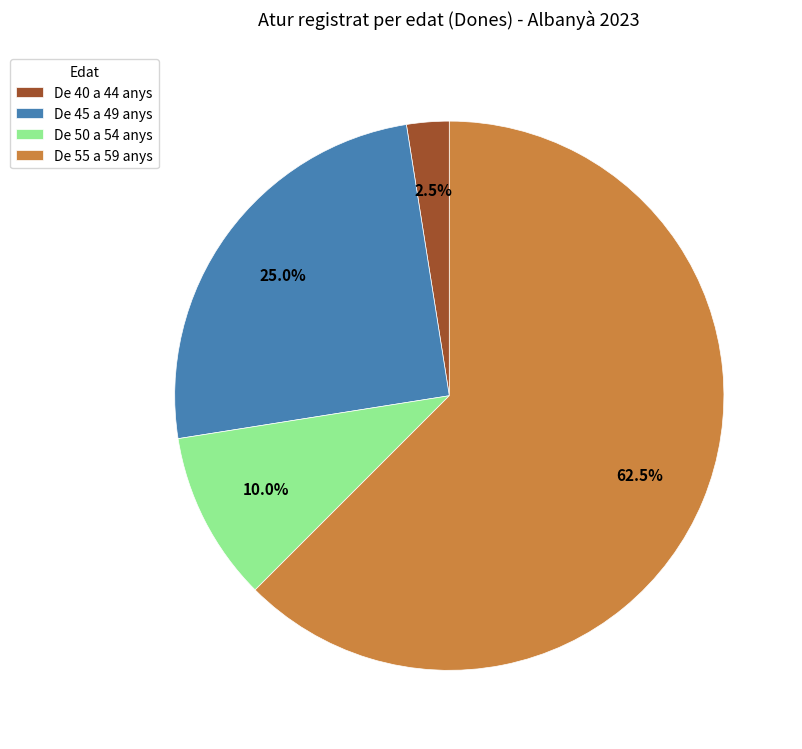

Combined, do De 45 a 49 anys and De 40 a 44 anys account for over 50%?

No